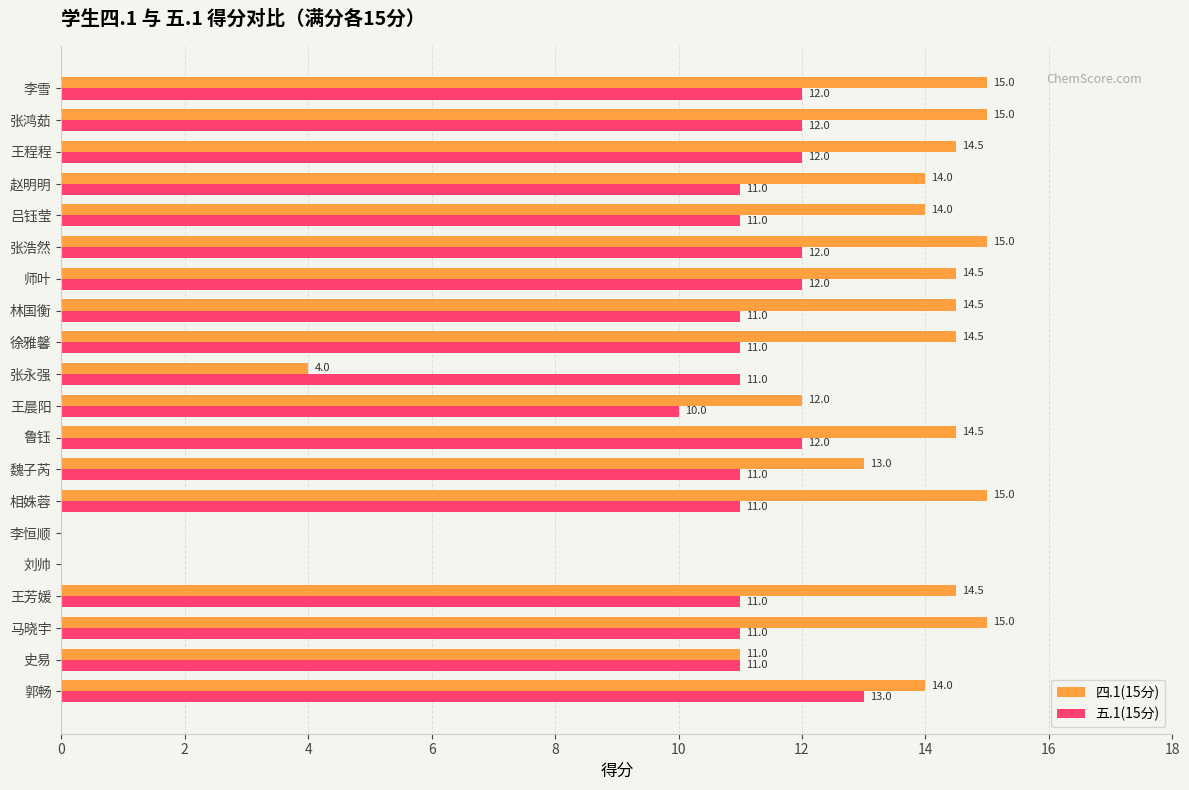

How many values in 四.1(15分) are above zero?

18